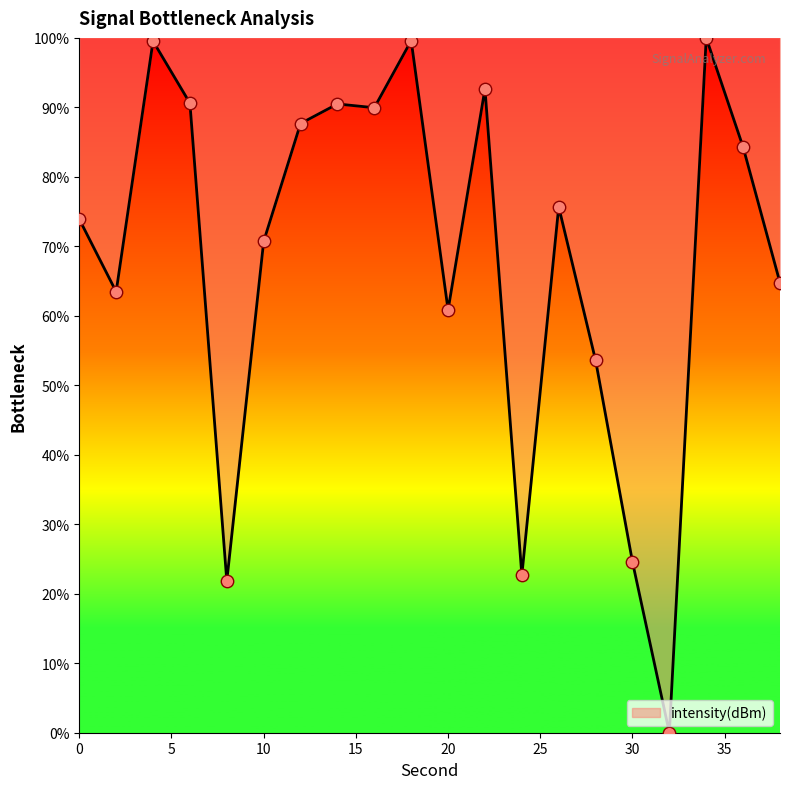

What is the maximum value shown in the chart?

100.0